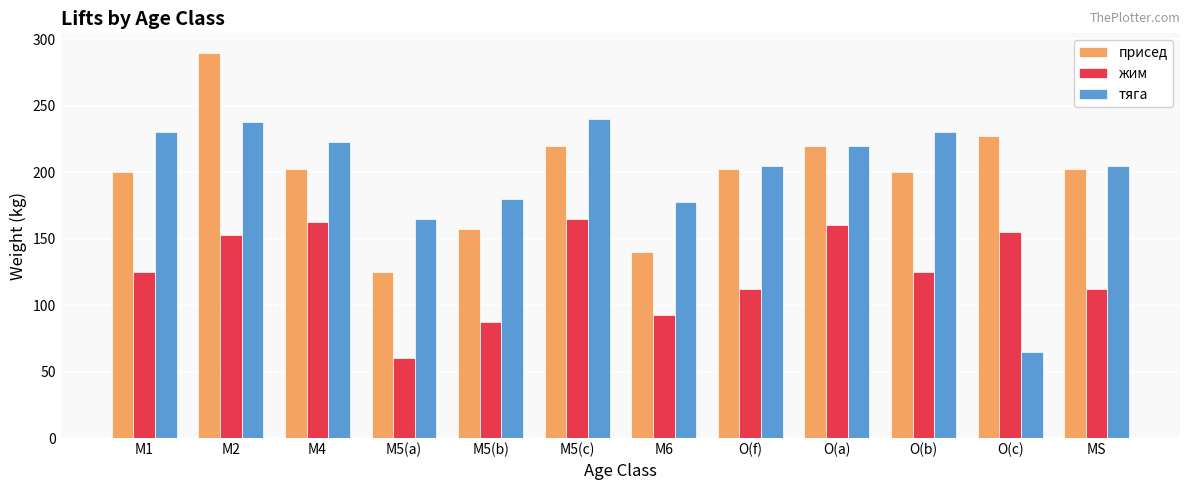

Does the chart contain stacked bars?

No